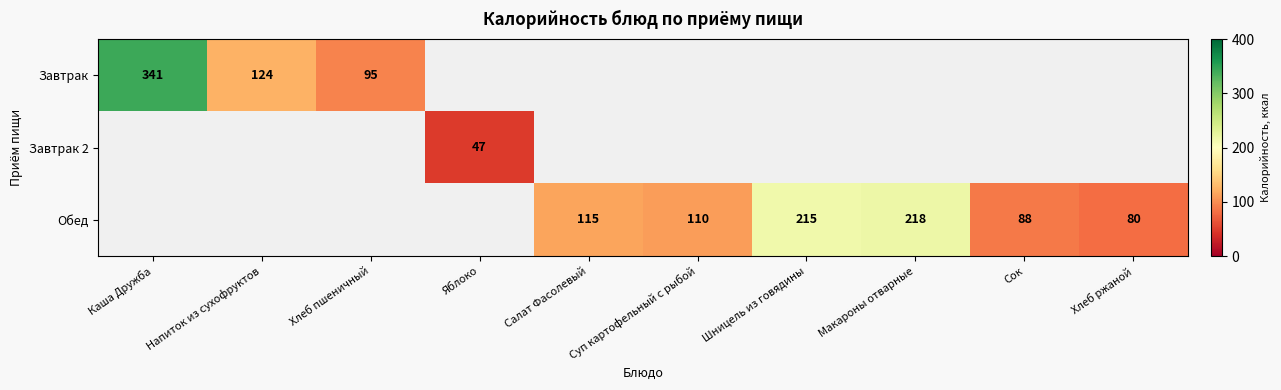

At how many categories does at least one series exceed 270?

1